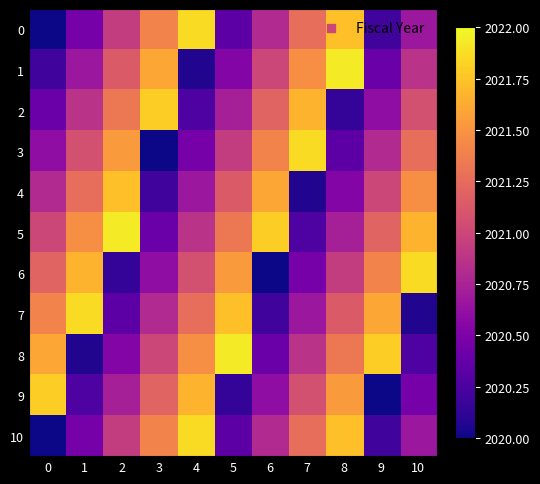

Which has a higher value, 1 or 2?

2